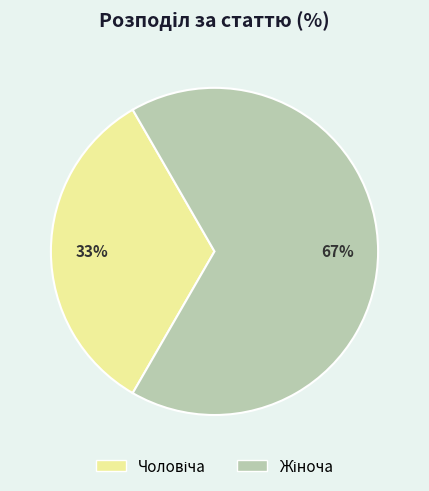

Is there any slice that represents more than half of the pie?

Yes